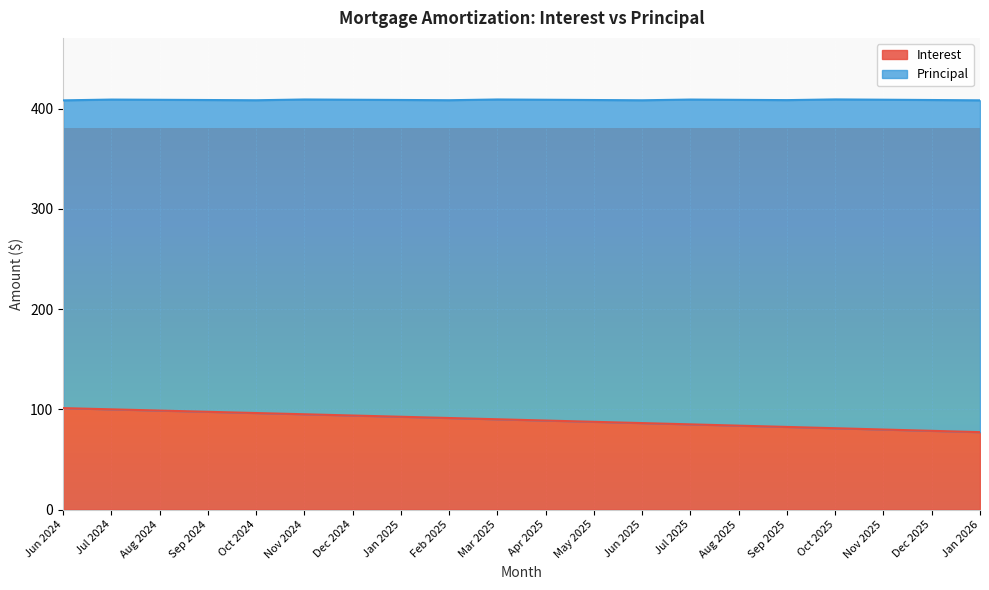

Rank the categories by value from lowest to highest.

Jan 2026, Dec 2025, Nov 2025, Oct 2025, Sep 2025, Aug 2025, Jul 2025, Jun 2025, May 2025, Apr 2025, Mar 2025, Feb 2025, Jan 2025, Dec 2024, Nov 2024, Oct 2024, Sep 2024, Aug 2024, Jul 2024, Jun 2024